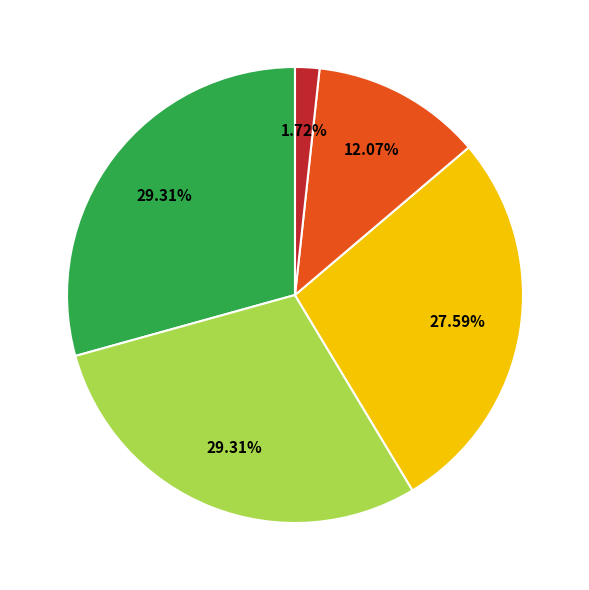

Does any single category account for the majority?

No